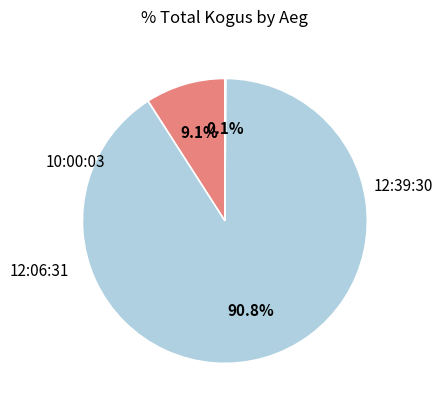

To the nearest percent, what is the difference between the 12:06:31 and 12:39:30 slice percentages?

82%